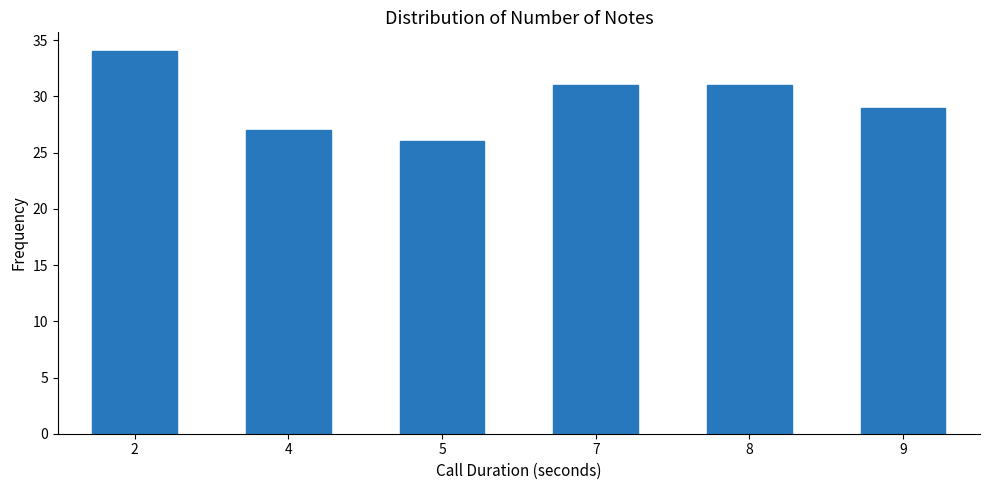

What is the ratio of the value at 2 to the value at 7?

1.1